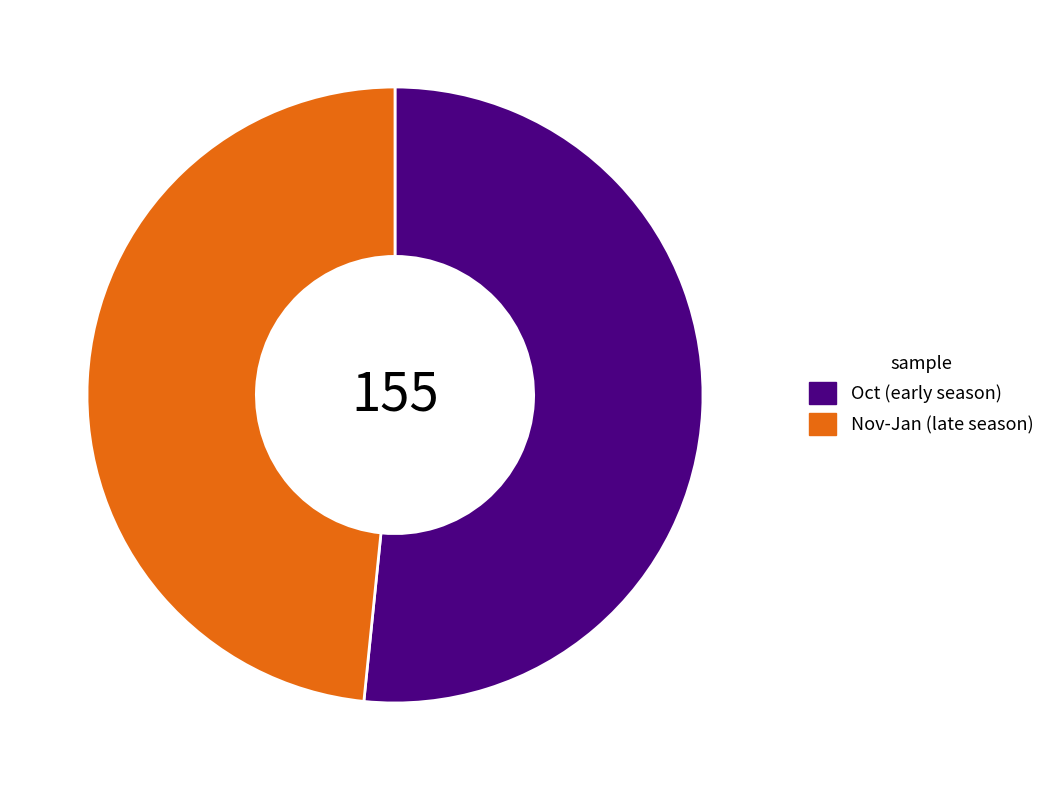

Which has a higher value, Nov-Jan (late season) or Oct (early season)?

Oct (early season)